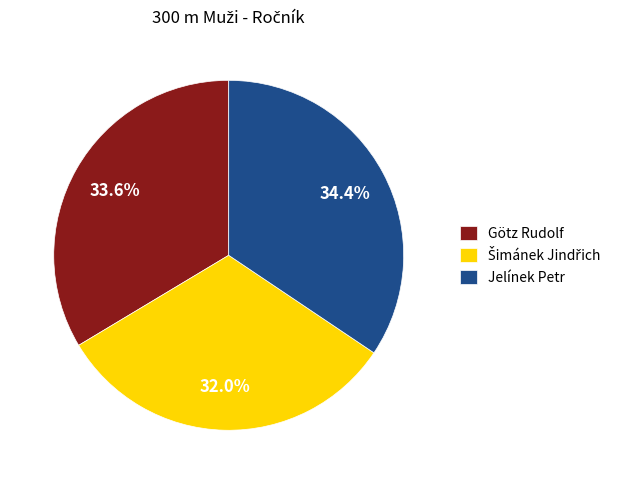

Combined, do Götz Rudolf and Jelínek Petr account for over 50%?

Yes